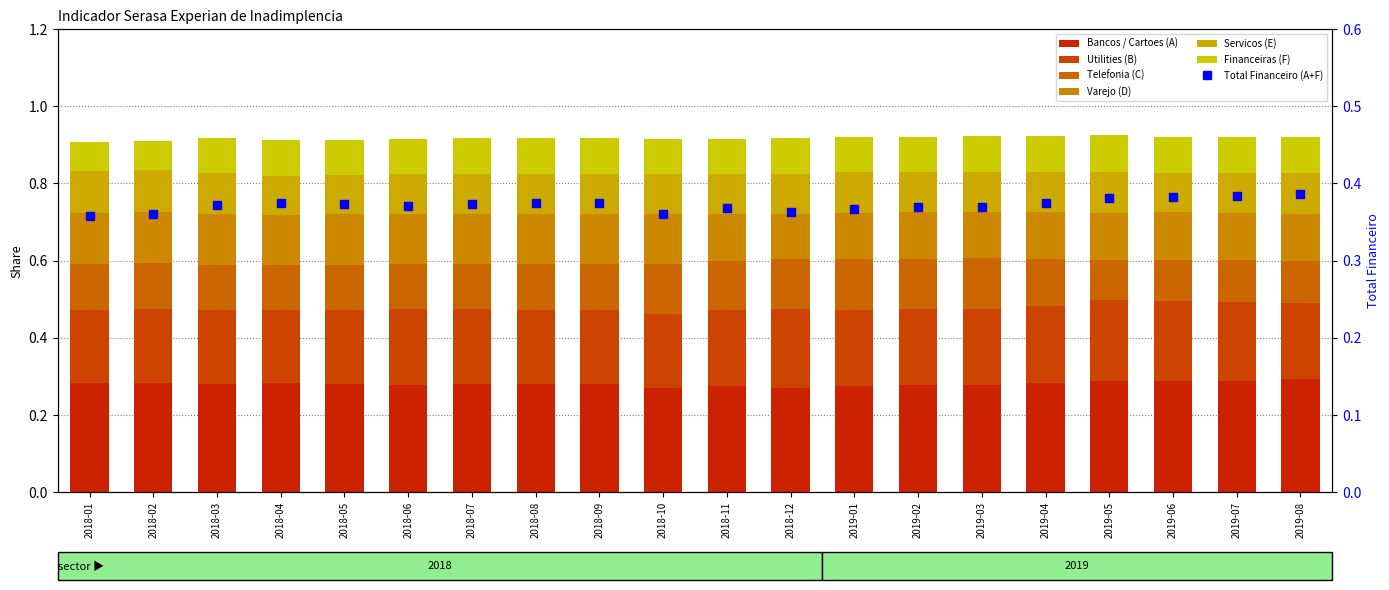

What position from the right is 2019-07?

2